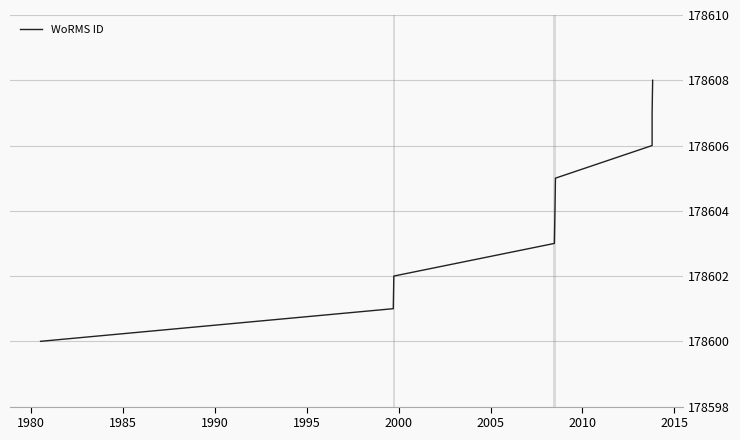

Reading right to left, what are all the values shown in this chart?

178608	178607	178606	178605	178604	178603	178602	178601	178600